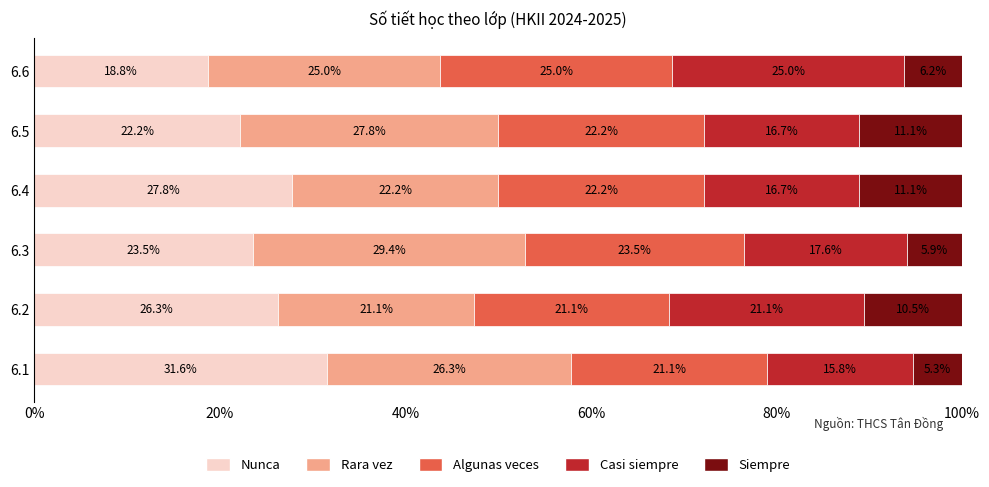

At which label does Nunca reach its peak?

6.1